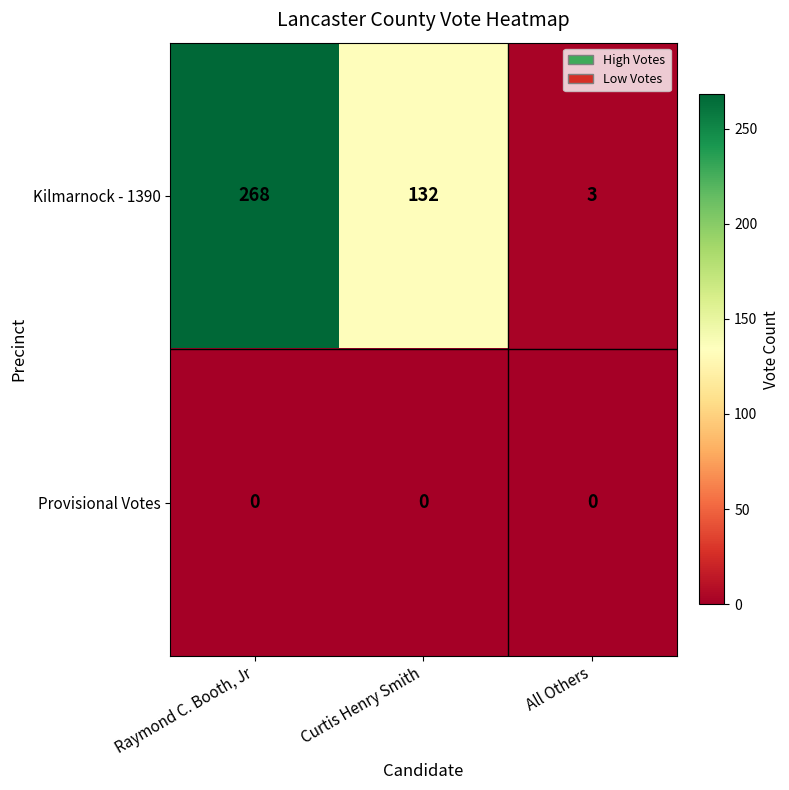

Where is Kilmarnock - 1390 nearest to the value 135?

Curtis Henry Smith